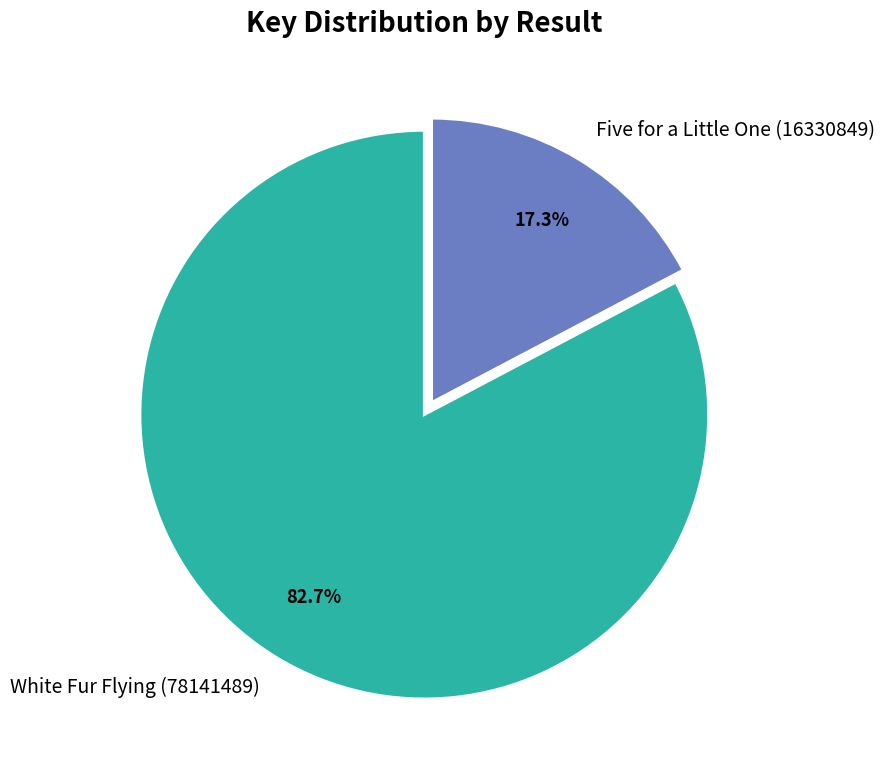

Rank the categories by value from lowest to highest.

Five for a Little One (16330849), White Fur Flying (78141489)